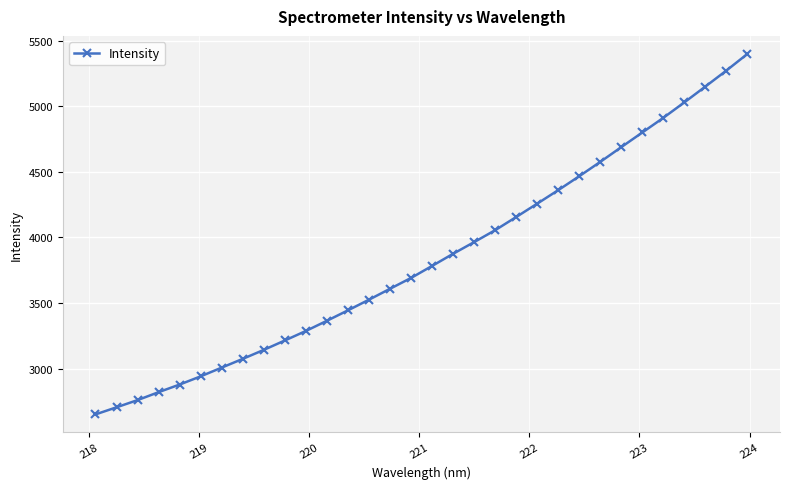

True or false: there are more than 2 points higher than both neighbors.

False